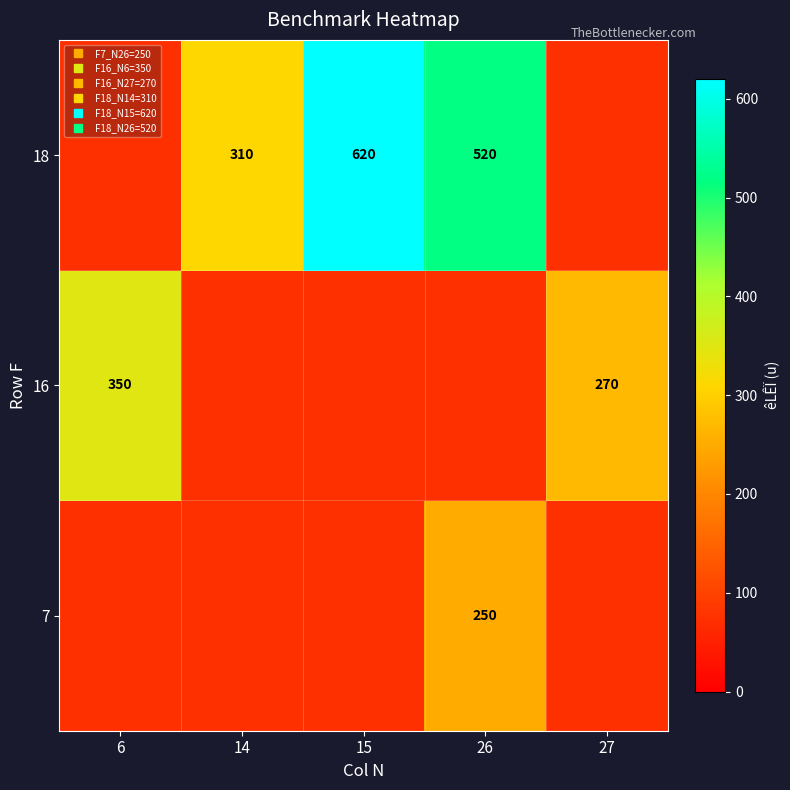

What is the difference between the 16 values at 15 and 27?

195